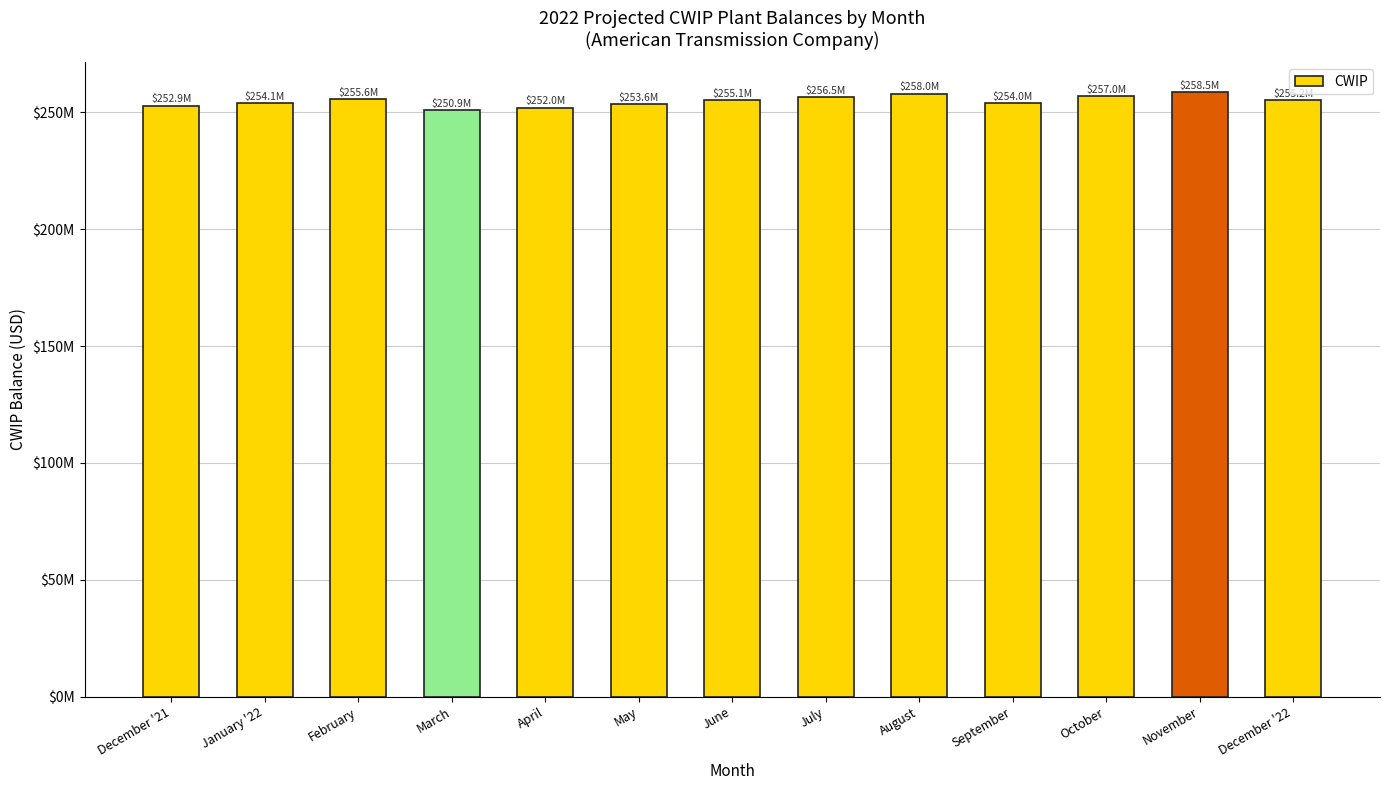

The chart shows a value of 257011792.0 at October. True or false?

True